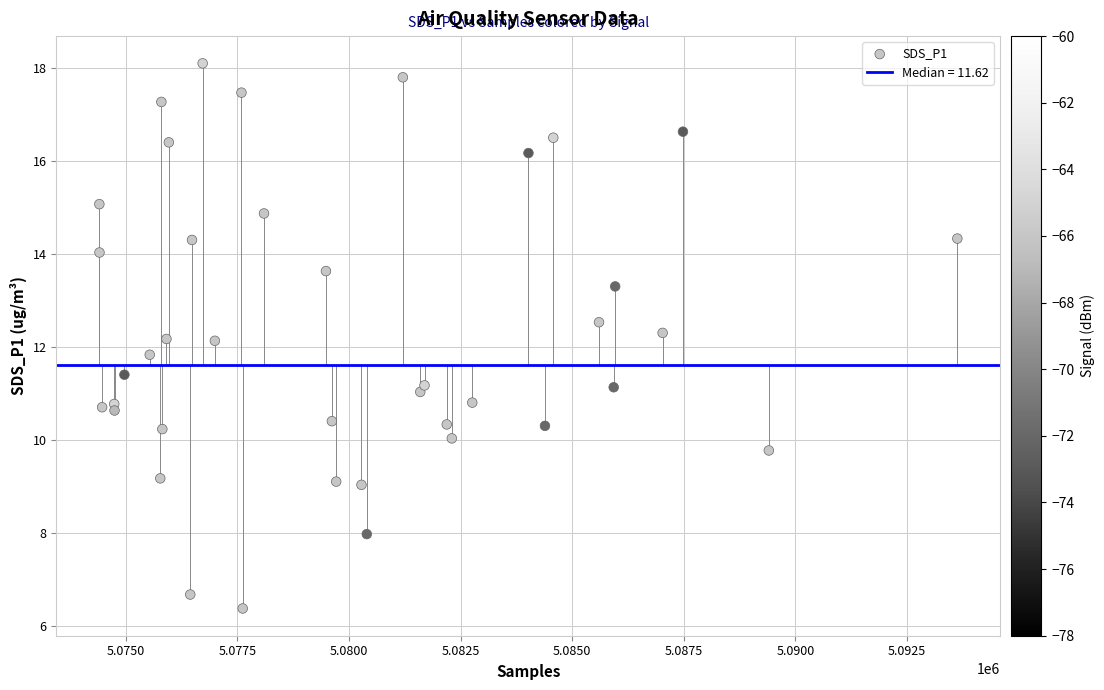

What is the range of X values (max minus min)?

19223.0